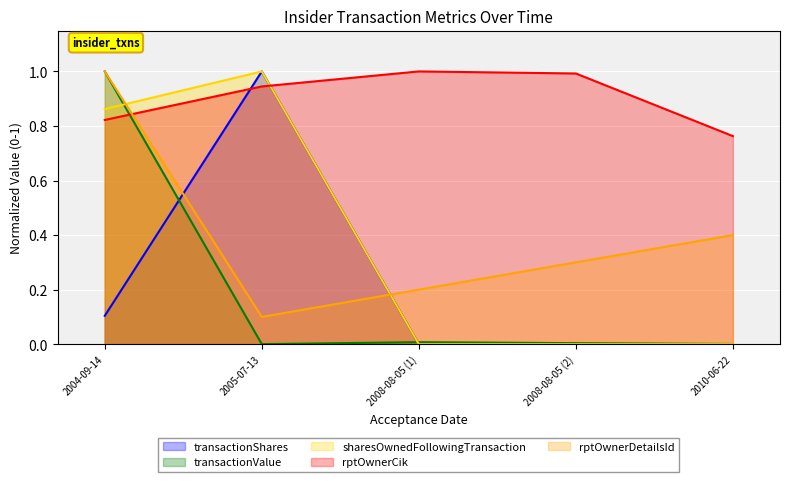

What is the spread (max minus min) of values at 2010-06-22?

0.8